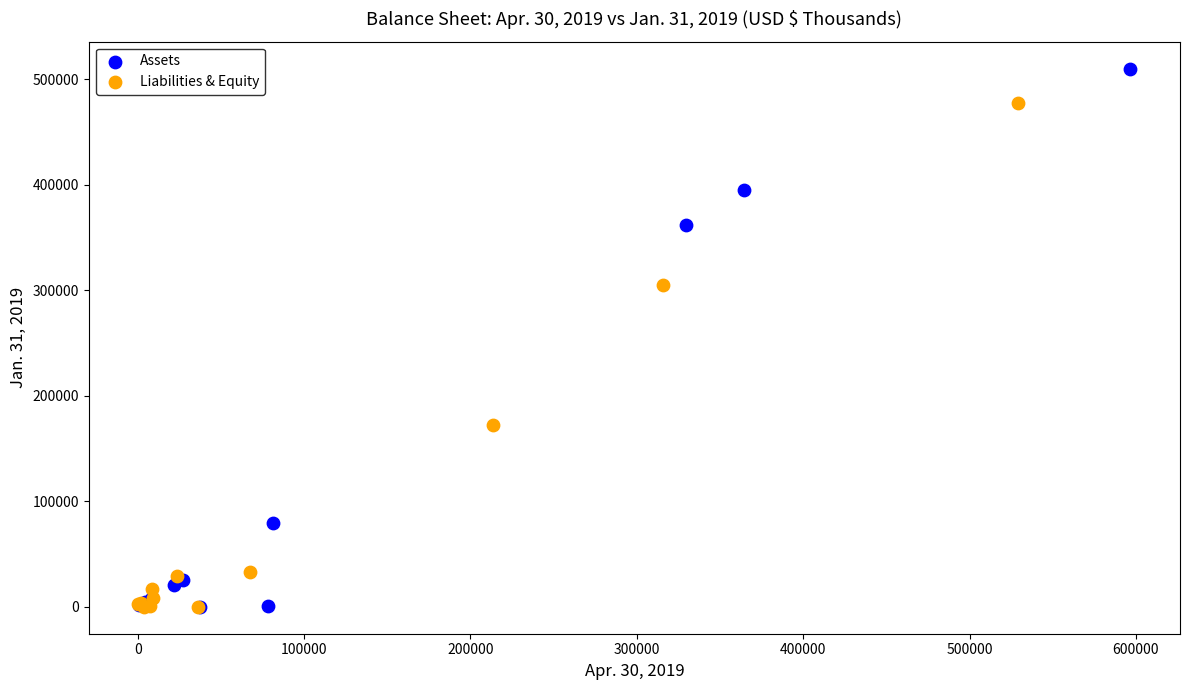

Which series contains the highest Y value?

Assets